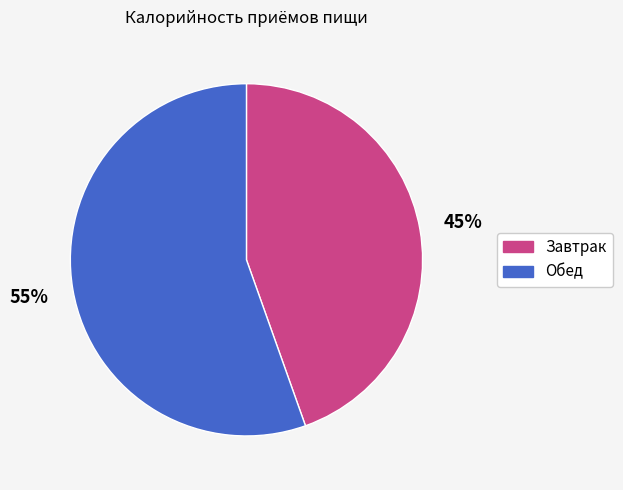

Is it true that Обед is 55% of the pie?

True